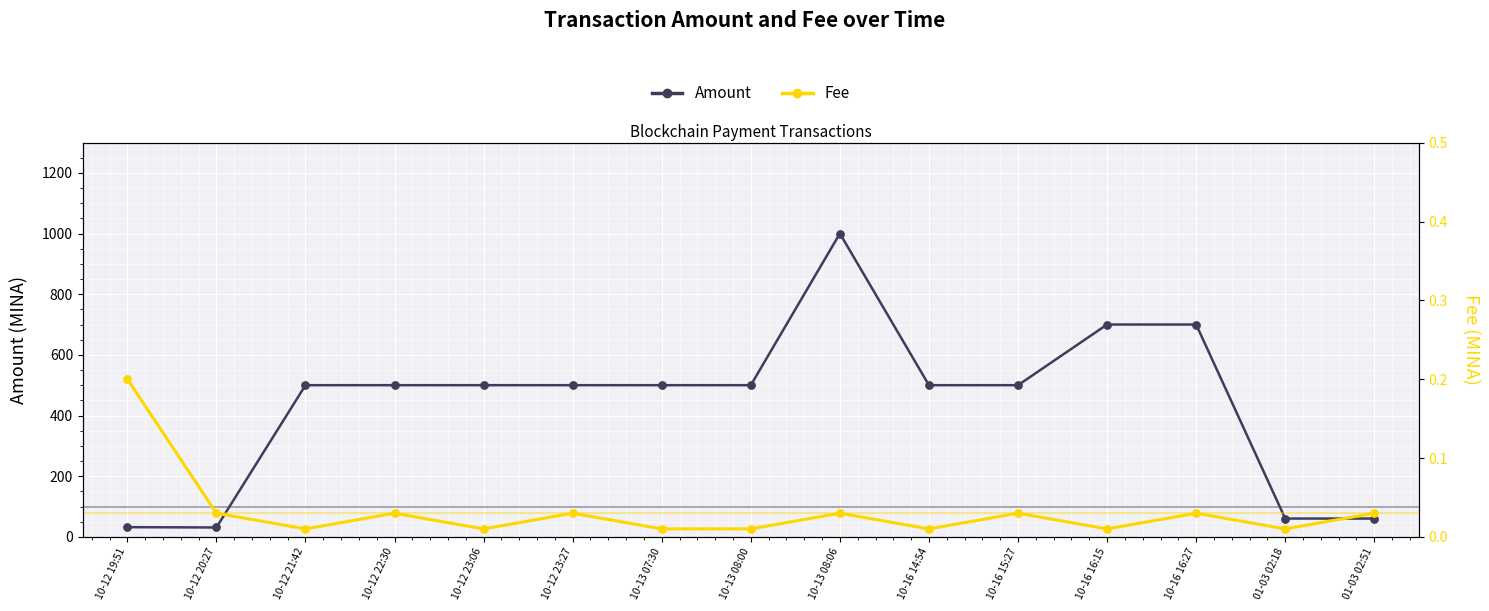

Which series has the largest total across all categories?

Amount